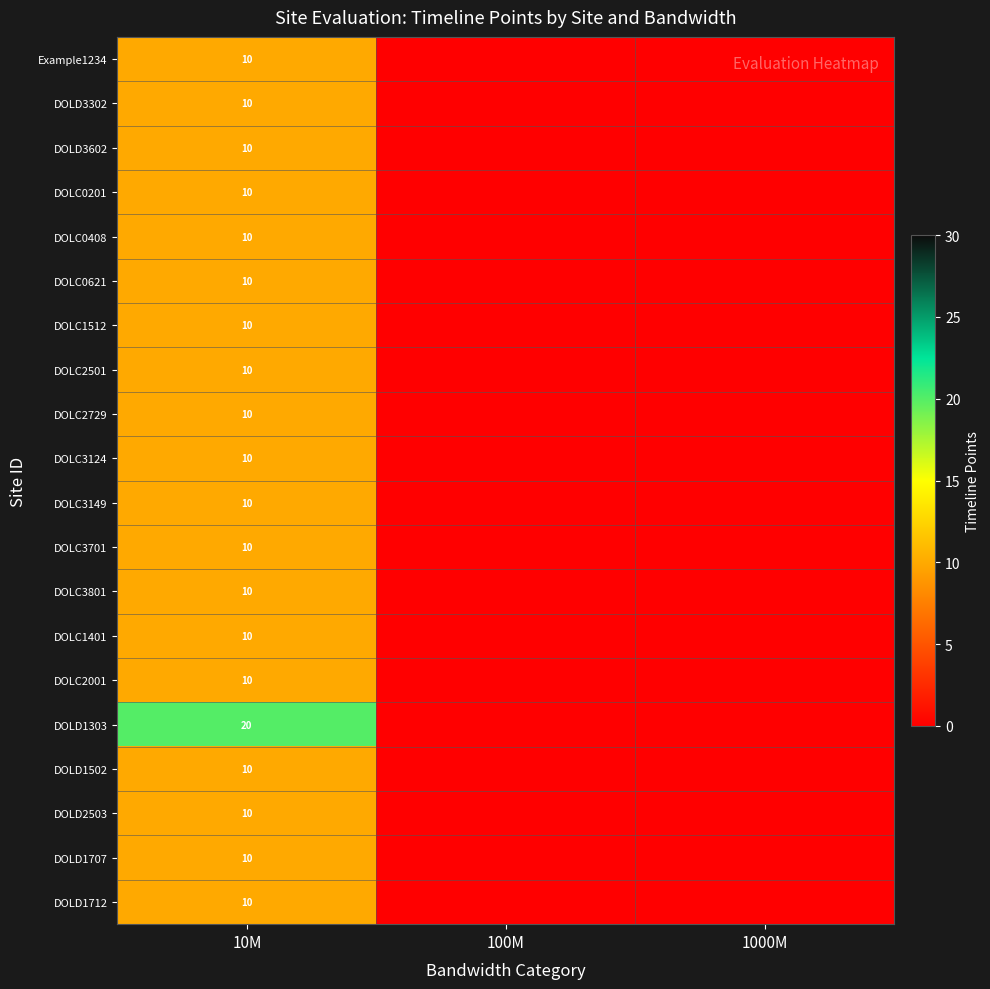

The DOLC3124 series shows 10 at 10M. True or false?

True